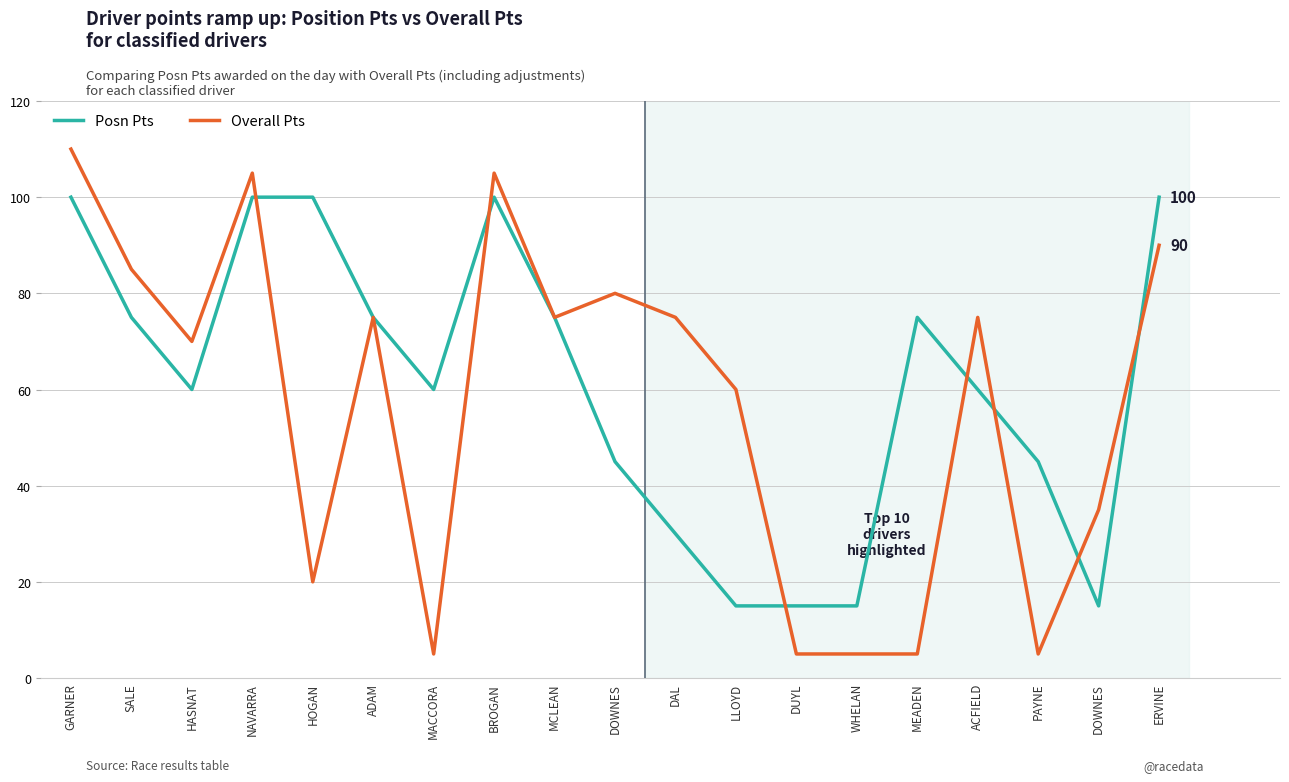

Which series ends up on top after the final intersection of Posn Pts and Overall Pts?

Posn Pts